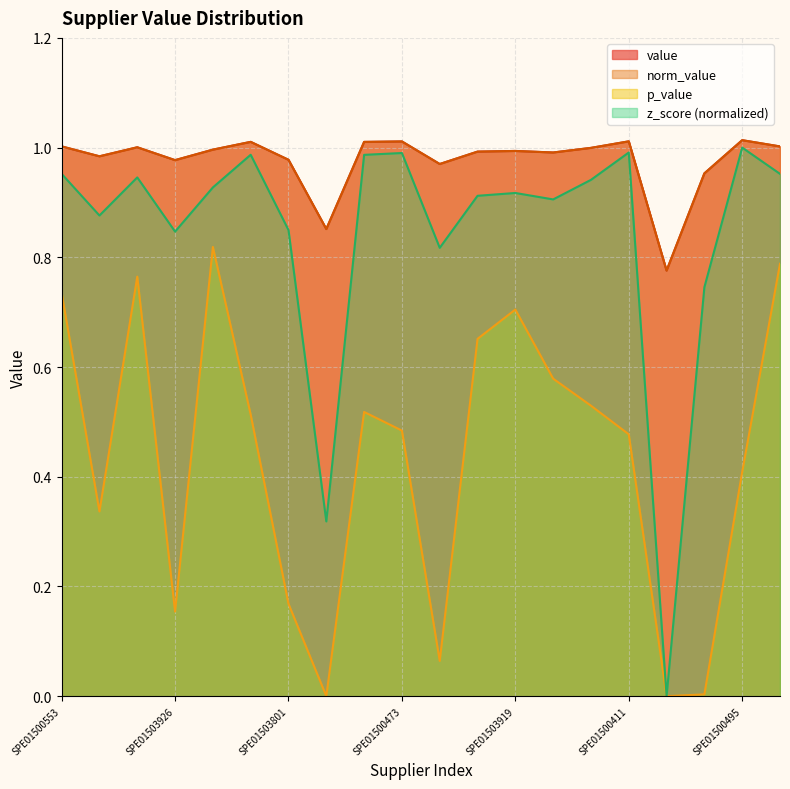

Rank the series by their maximum value, from highest to lowest.

value, norm_value, z_score, p_value